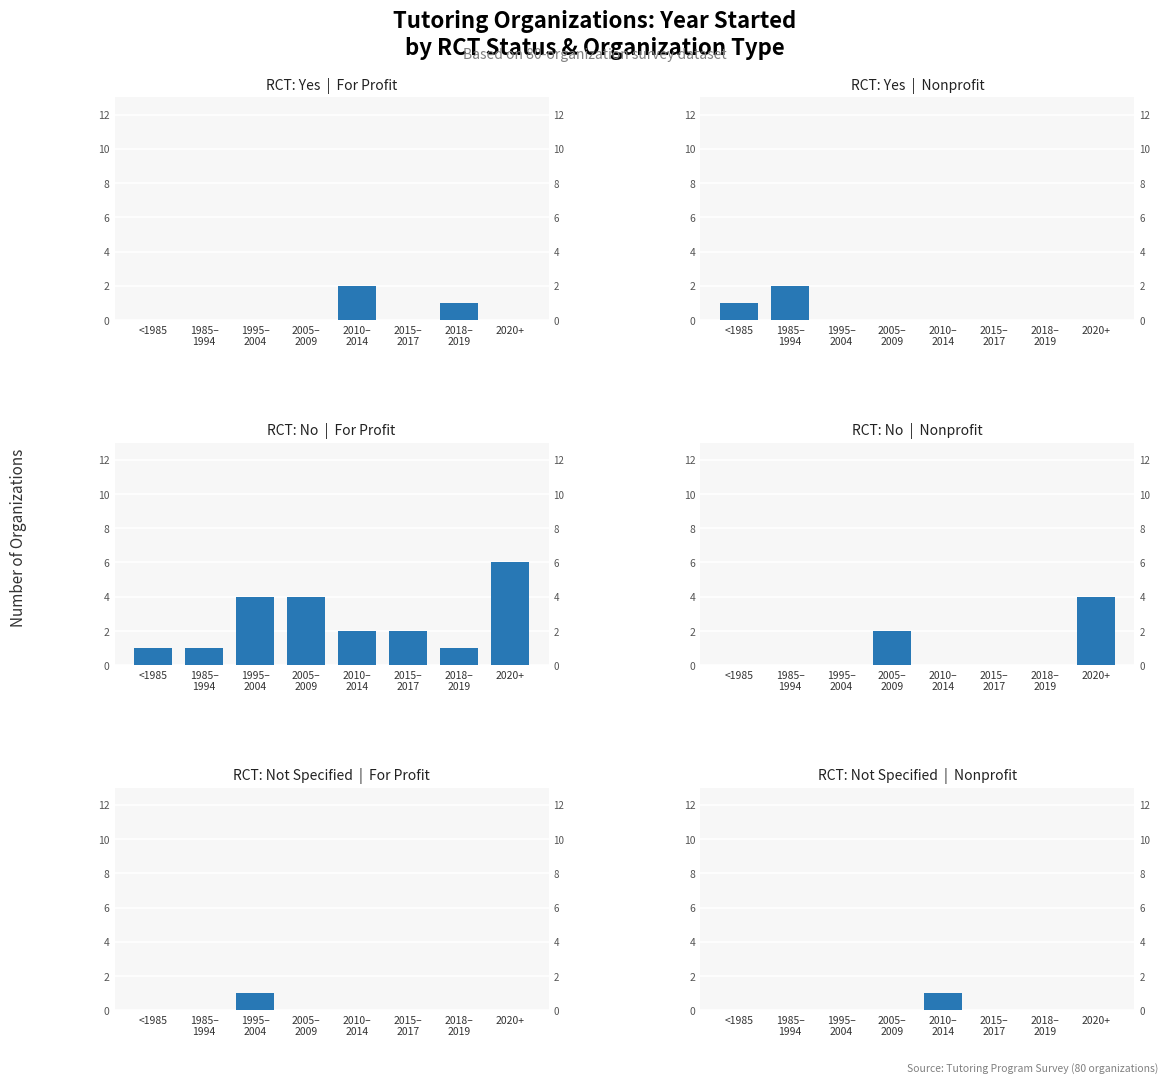

Reading right to left, transcribe all the data shown in this chart.

Yes RCT – For Profit: 0	1	0	2	0	0	0	0
Yes RCT – Nonprofit: 0	0	0	0	0	0	2	1
No RCT – For Profit: 6	1	2	2	4	4	1	1
No RCT – Nonprofit: 4	0	0	0	2	0	0	0
Not
Specified RCT – For Profit: 0	0	0	0	0	1	0	0
Not
Specified RCT – Nonprofit: 0	0	0	1	0	0	0	0